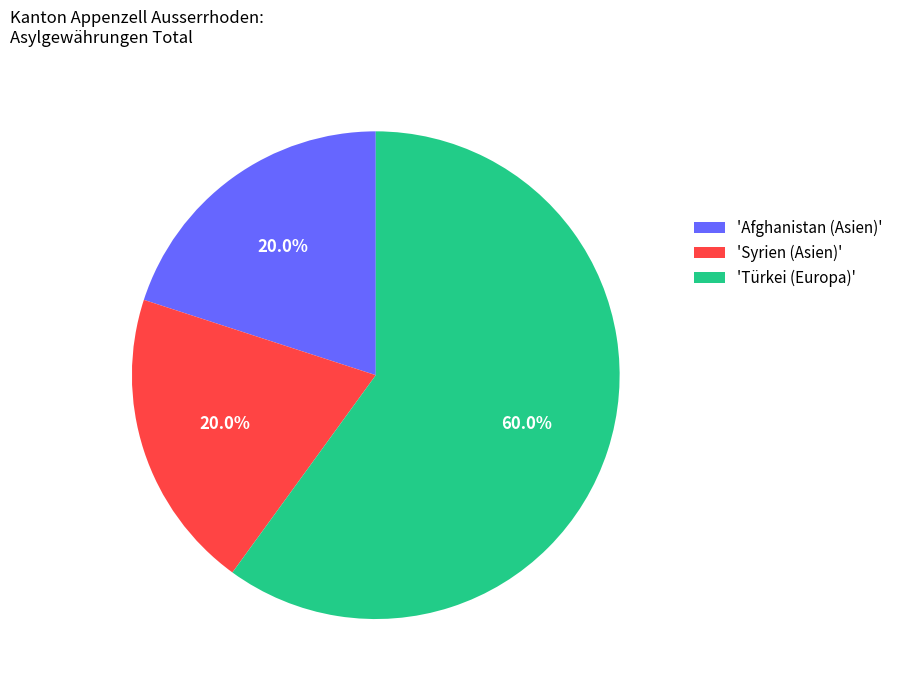

How many segments does this pie chart have?

3